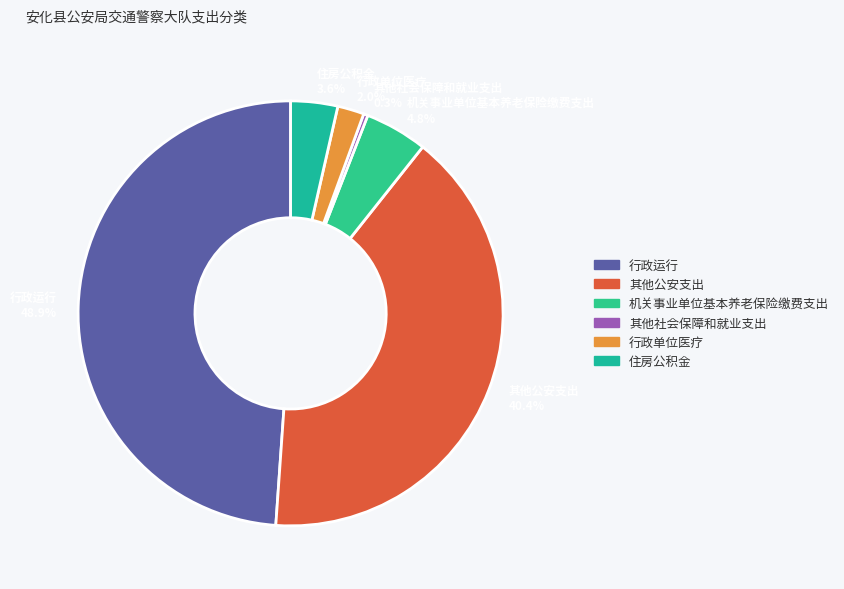

Count the number of slices in the pie.

6